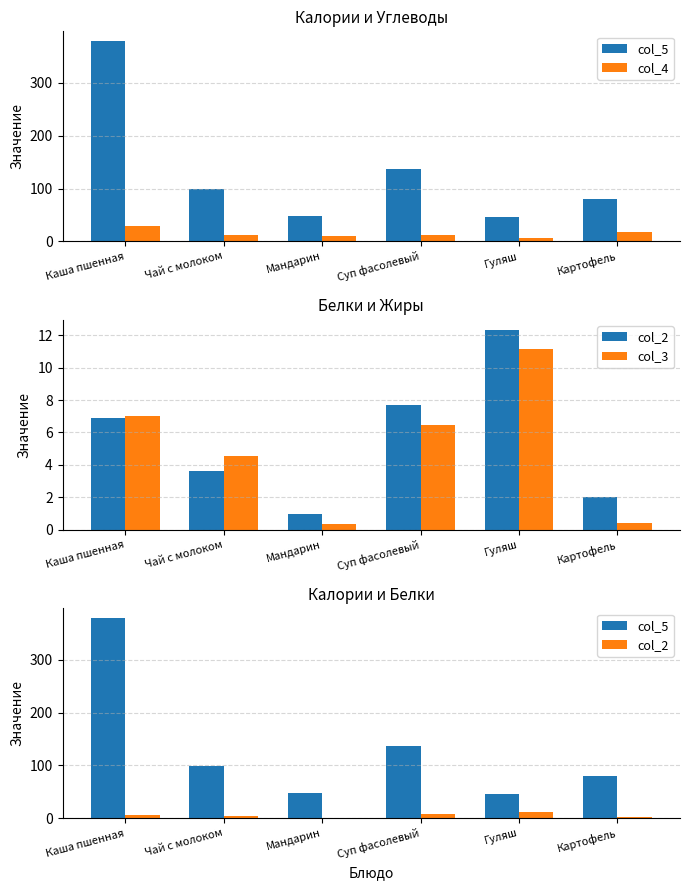

At which category is the sum across all series the highest?

Каша пшенная